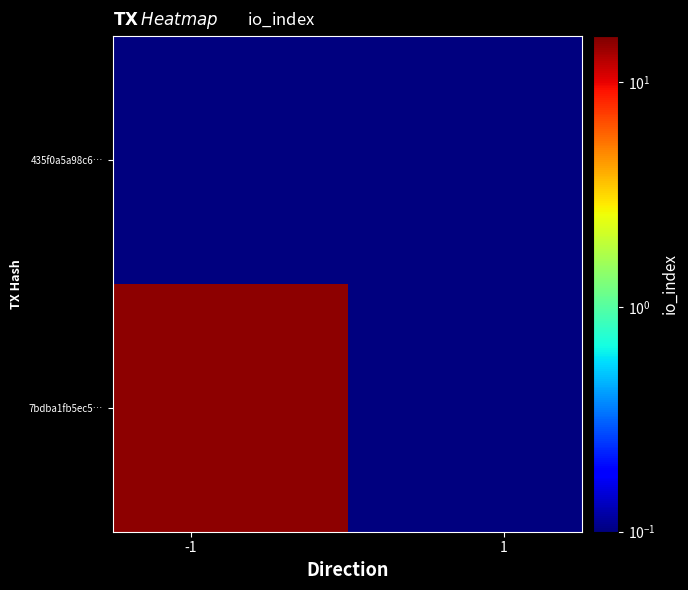

Which series has the widest spread of values?

7bdba1fb5ec5…